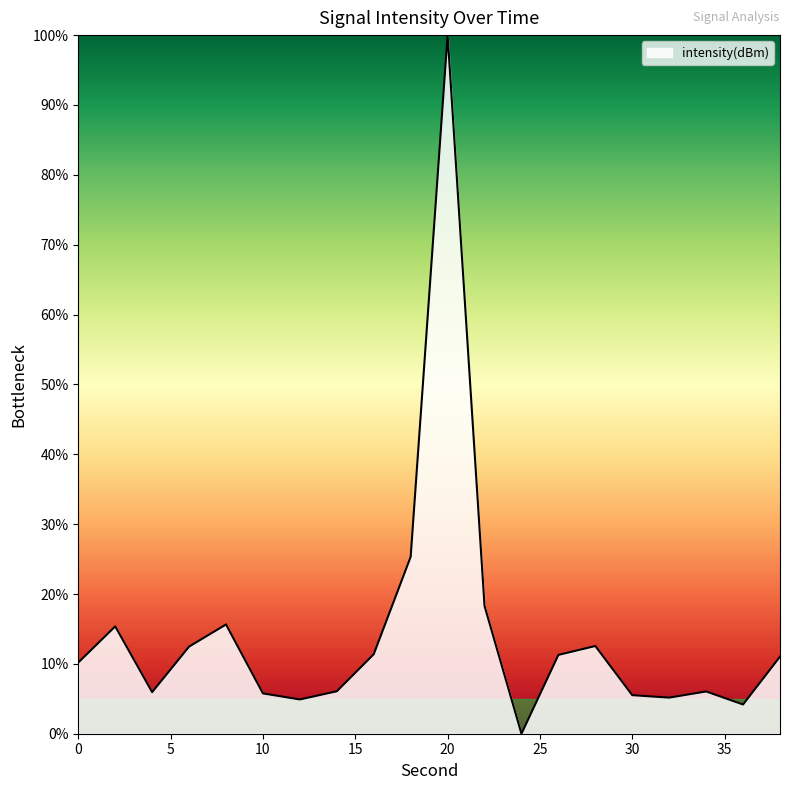

What is the greatest value displayed?

100.0